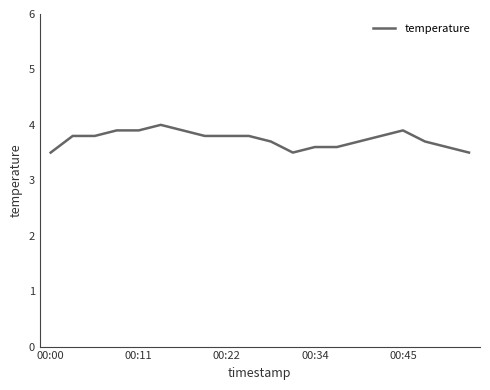

What is the difference between the maximum and minimum values?

0.5